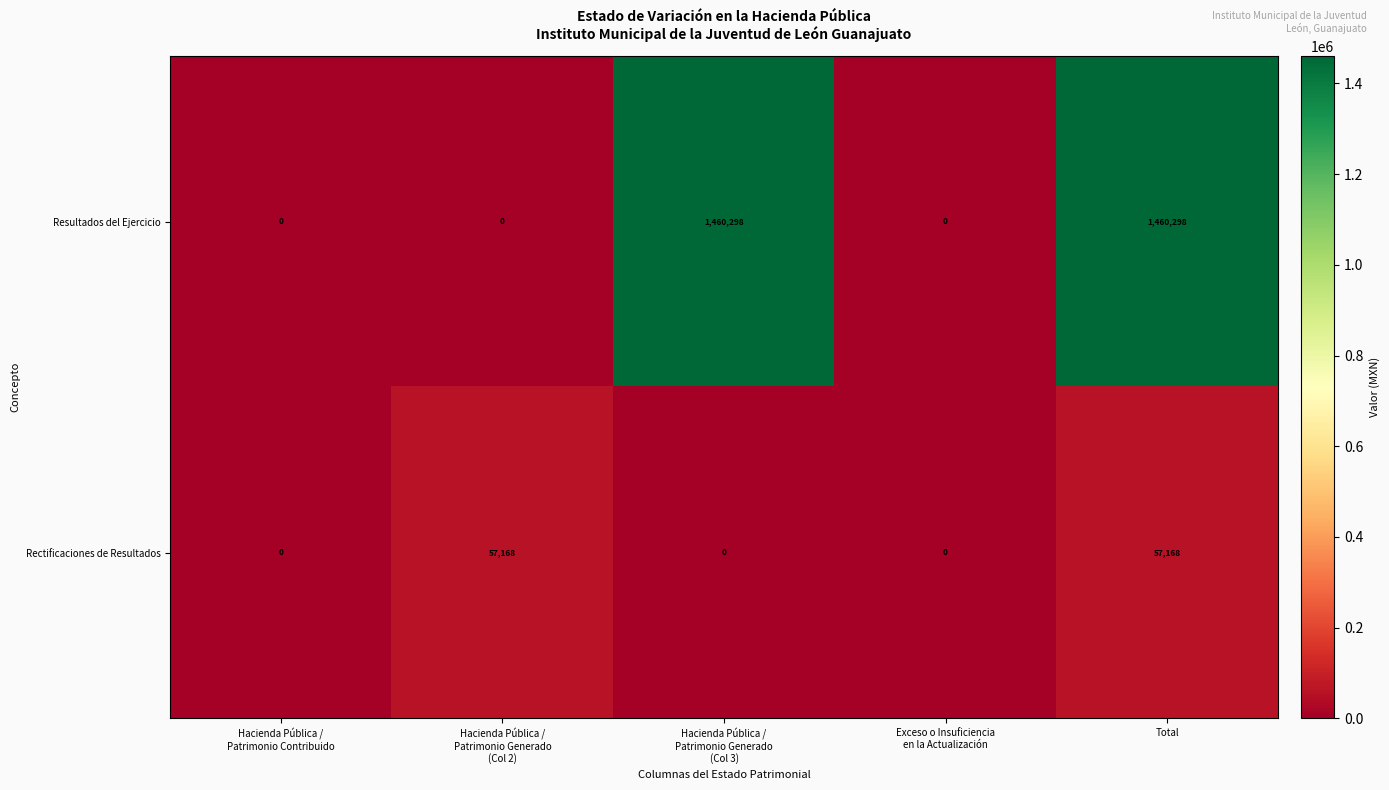

What is the greatest value displayed?

1460298